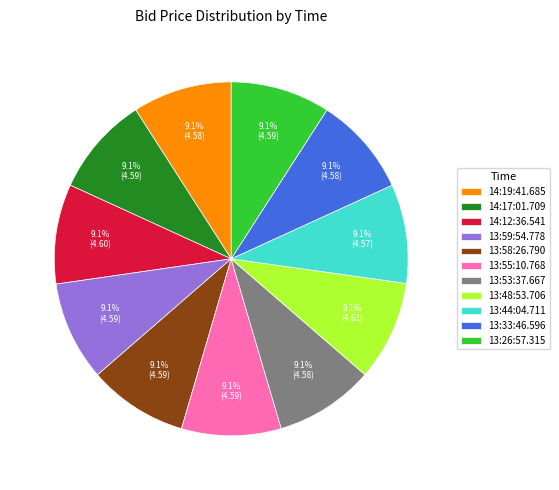

Is there any slice that represents more than half of the pie?

No